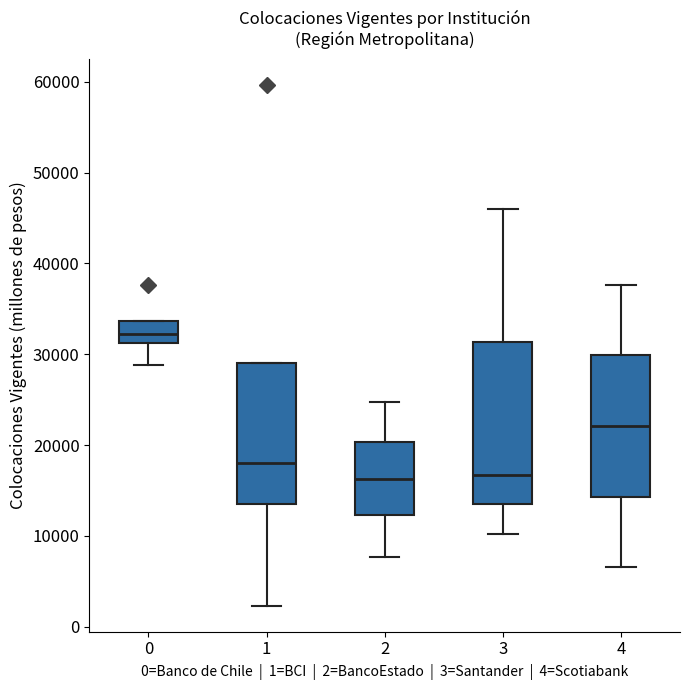

Reading left to right, read every box against the y-axis: the position of its median line, the range the box covers, and the ends of its whiskers. The values are not printed on the chart, so give them approximately, as read against the axis.

0: median 32000, box 31000 to 34000, whiskers 29000 to 34000
1: median 18000, box 14000 to 29000, whiskers 2000 to 29000
2: median 16000, box 12000 to 20000, whiskers 8000 to 25000
3: median 17000, box 13000 to 31000, whiskers 10000 to 46000
4: median 22000, box 14000 to 30000, whiskers 7000 to 38000